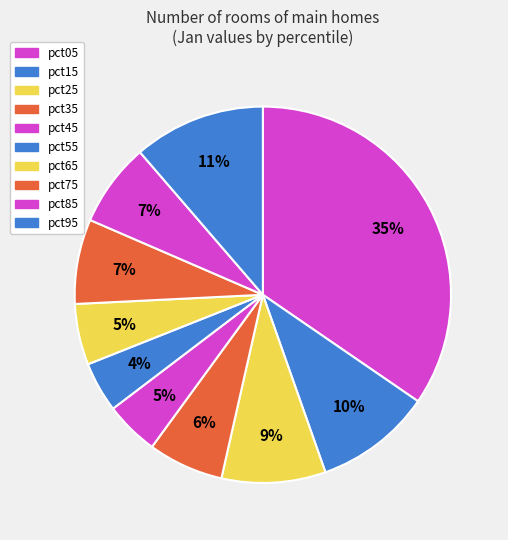

To the nearest percent, what portion does pct95 represent?

11%